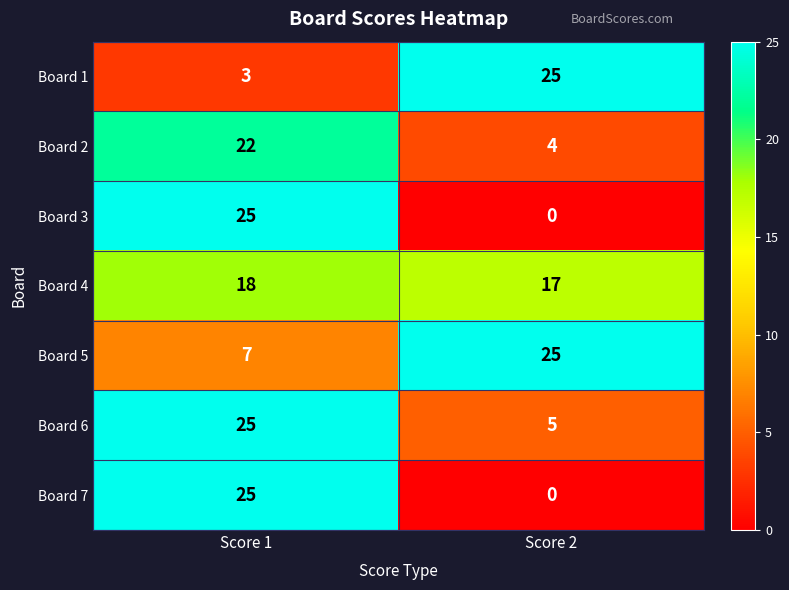

Rank the categories by Board 4 value from lowest to highest.

Score 2, Score 1